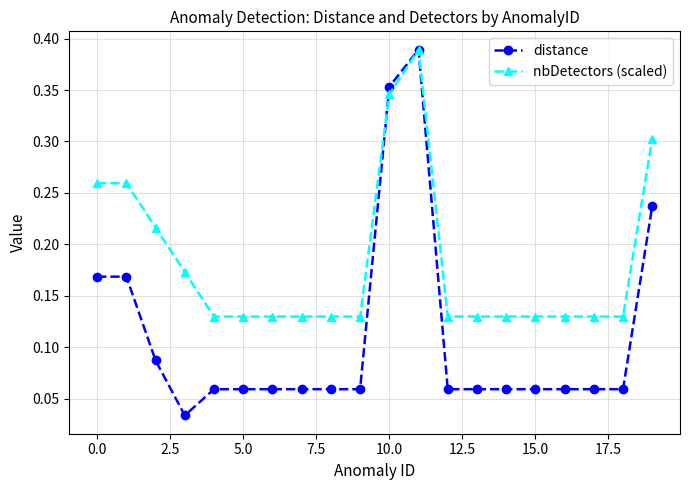

Which series has the largest total across all categories?

nbDetectors (scaled)